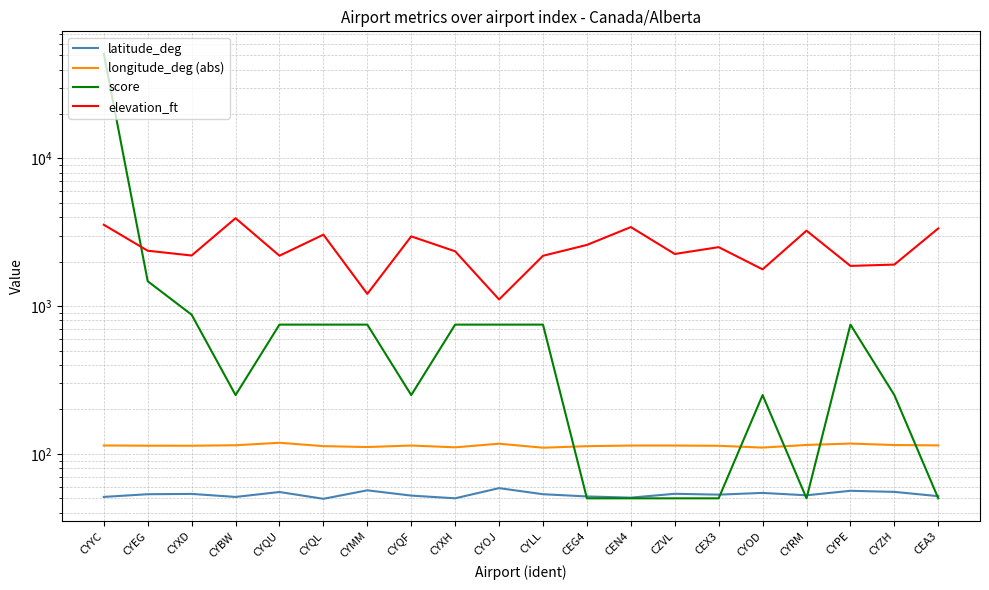

What is the difference between the maximum and minimum values in the longitude_deg (abs) series?

8.8